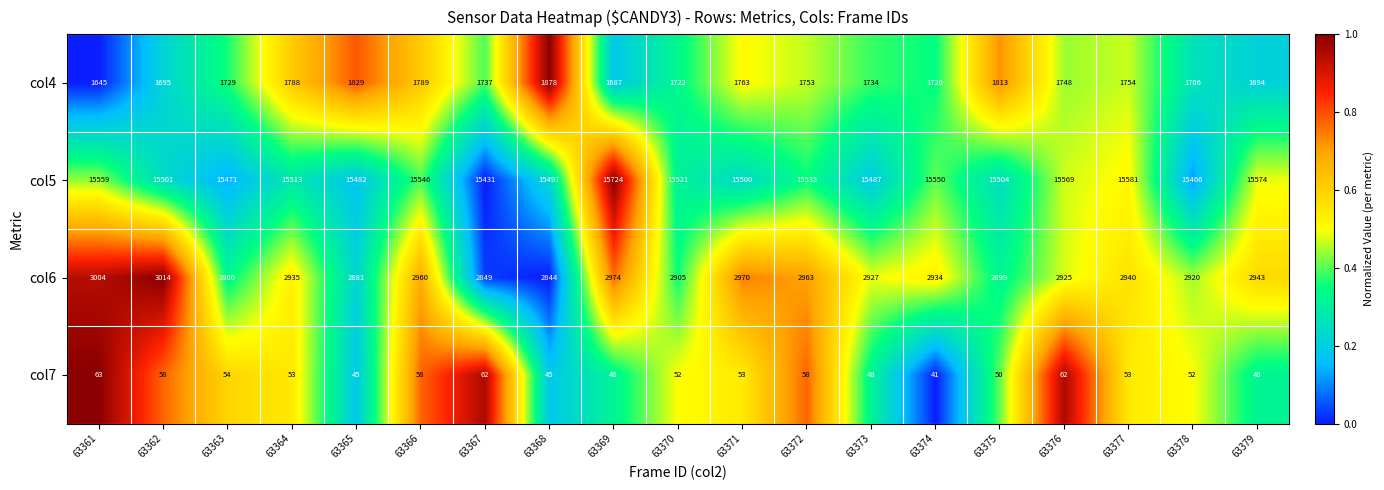

What value does the col5 series have at 63370, to the nearest 10?

15520